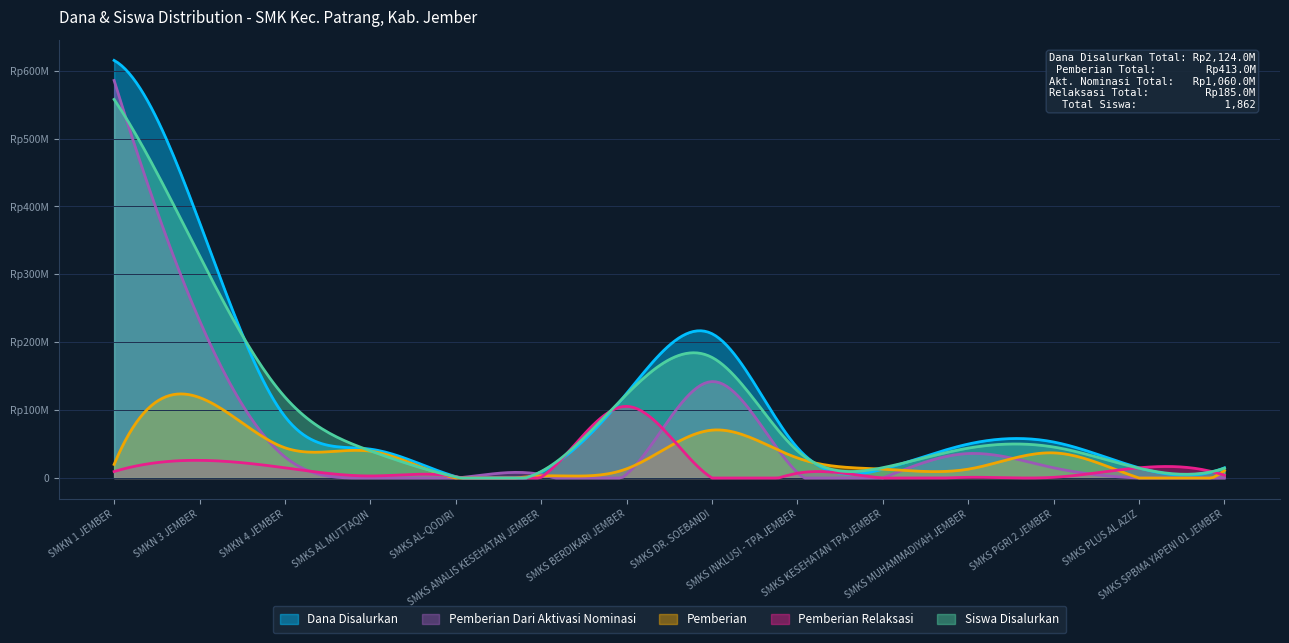

At how many categories does at least one series exceed 316608313?

2